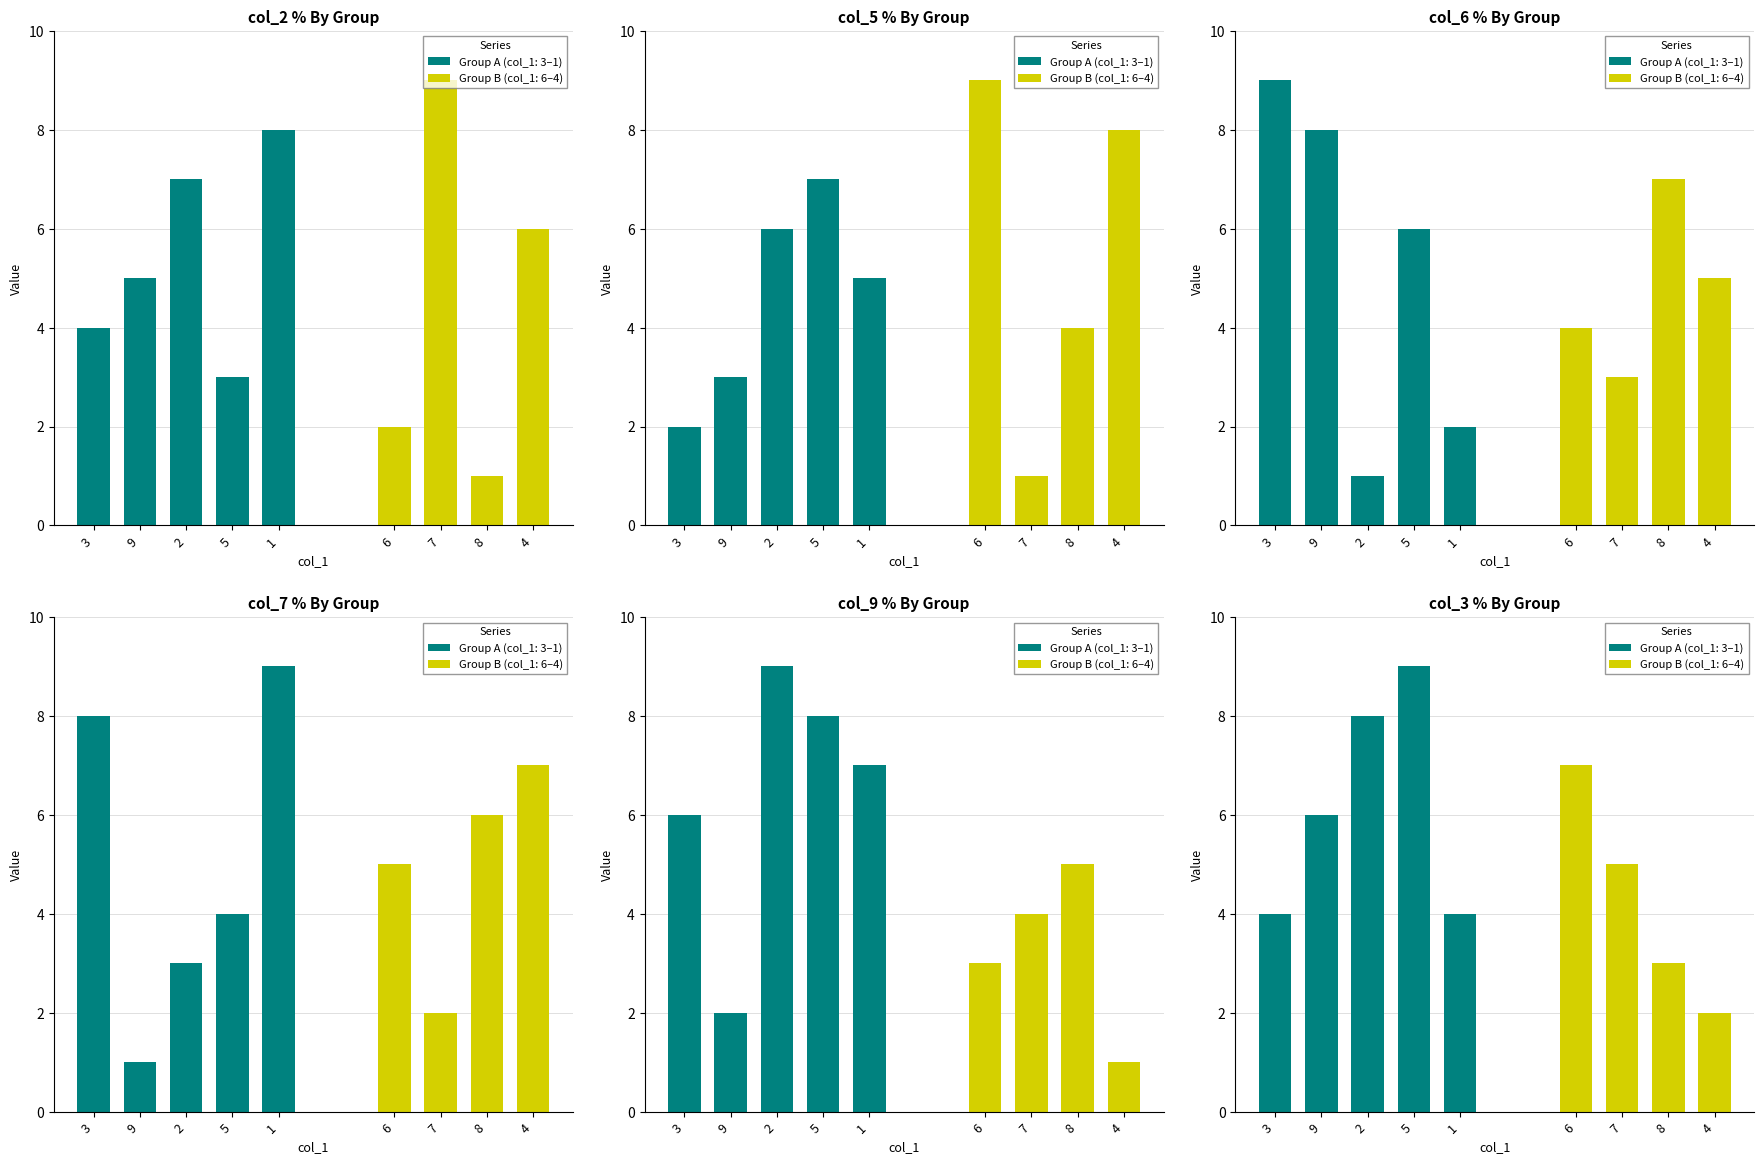

Which series has the largest total across all categories?

col_3